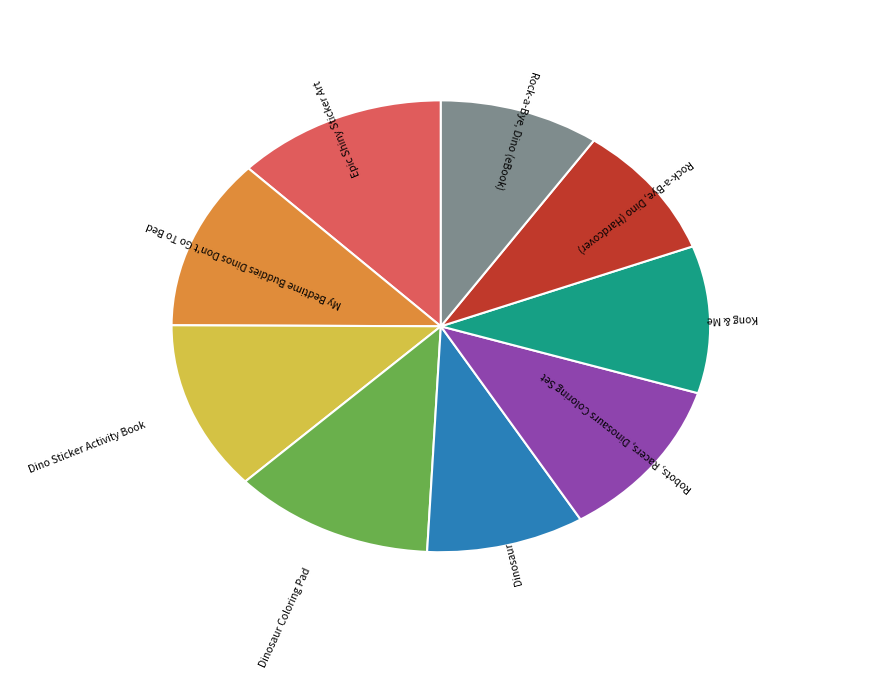

Do Rock-a-Bye, Dino (eBook) and Kong & Me together represent more than half of the pie?

No